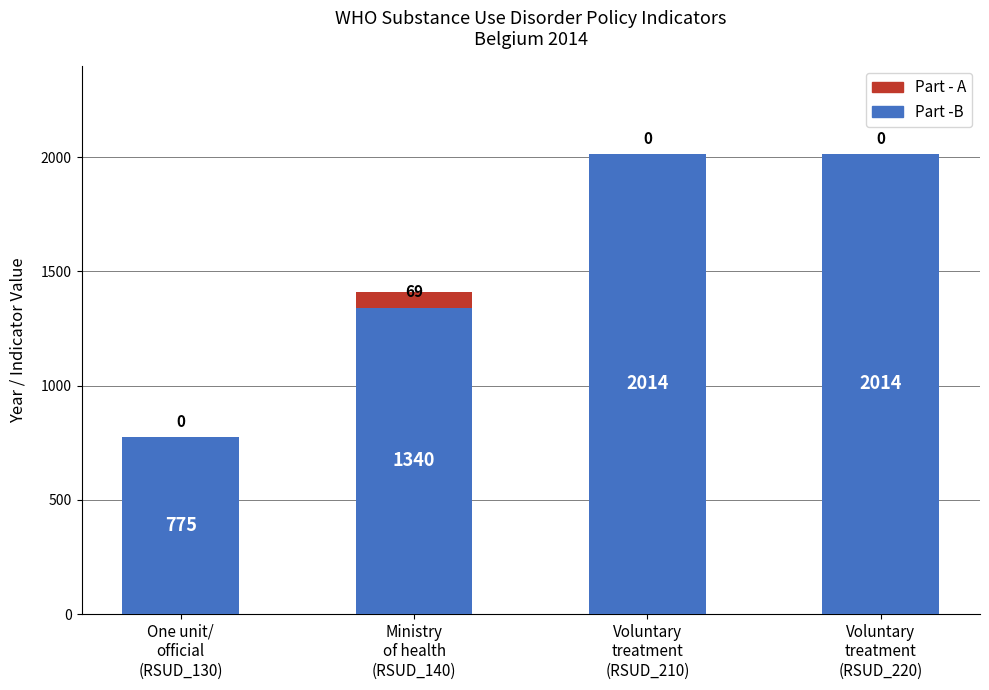

Are the bars grouped side by side (vs. stacked)?

No